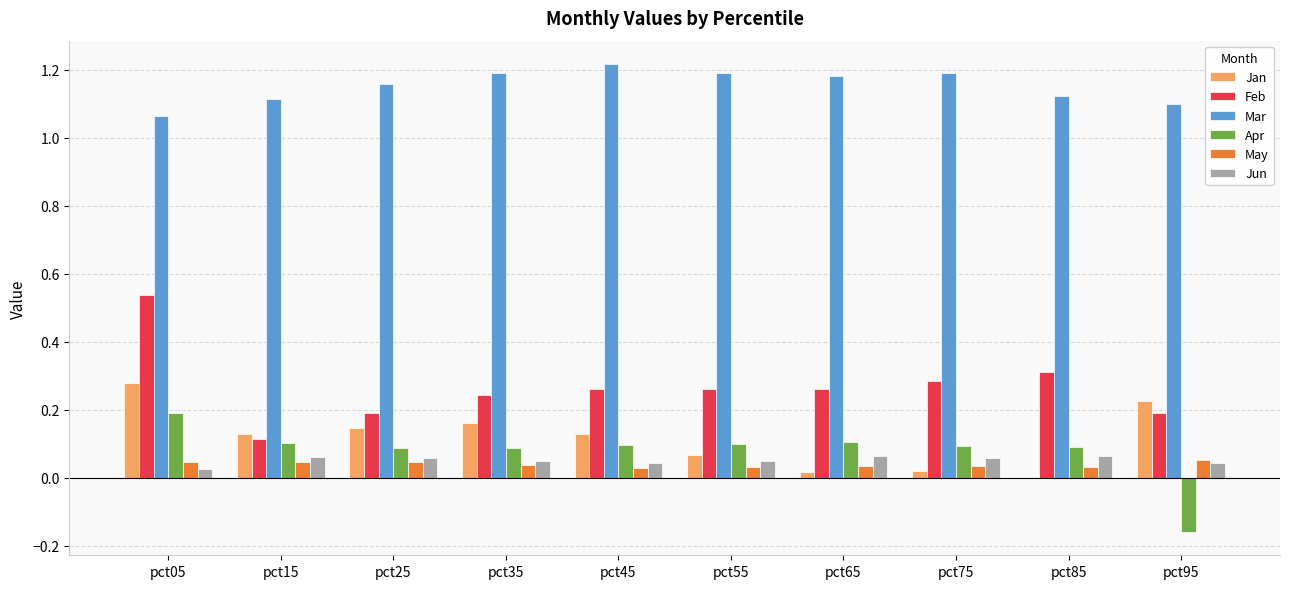

What is the sum of all Mar values?

11.5